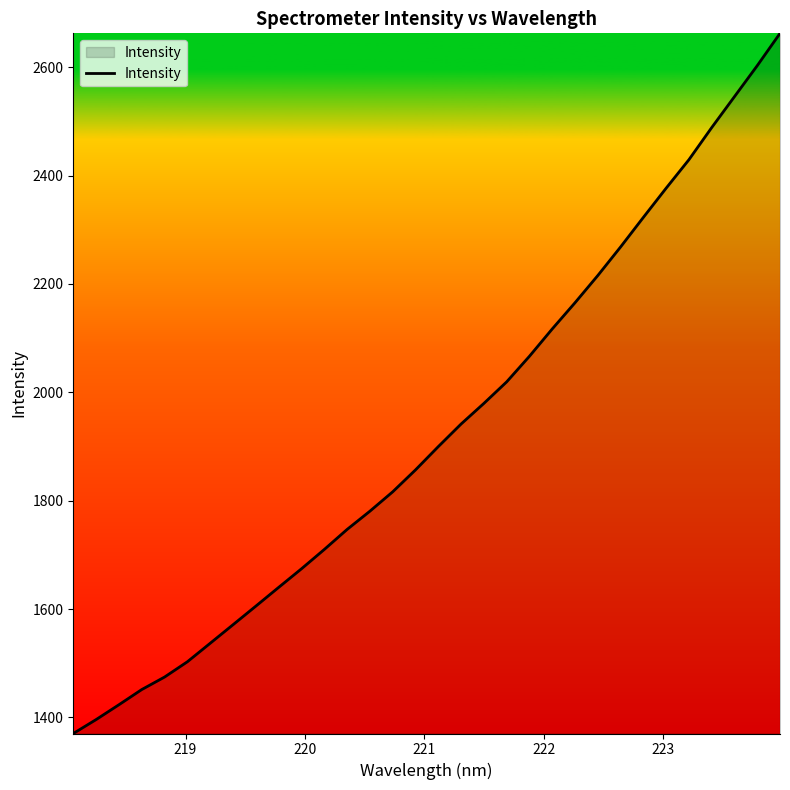

What is the difference between the maximum and minimum values?

1292.1